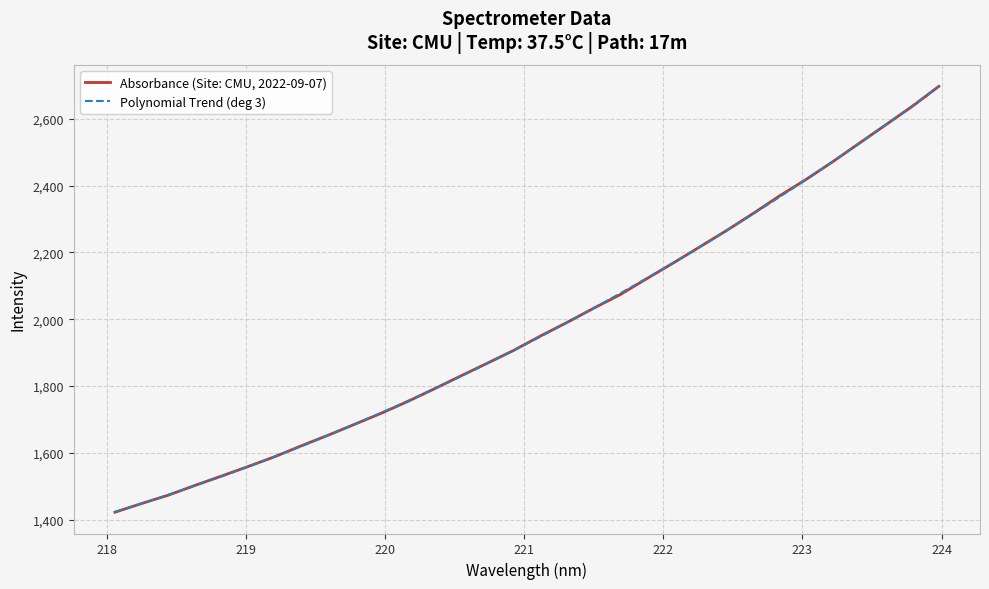

Which category has the highest value across all series?

223.9802